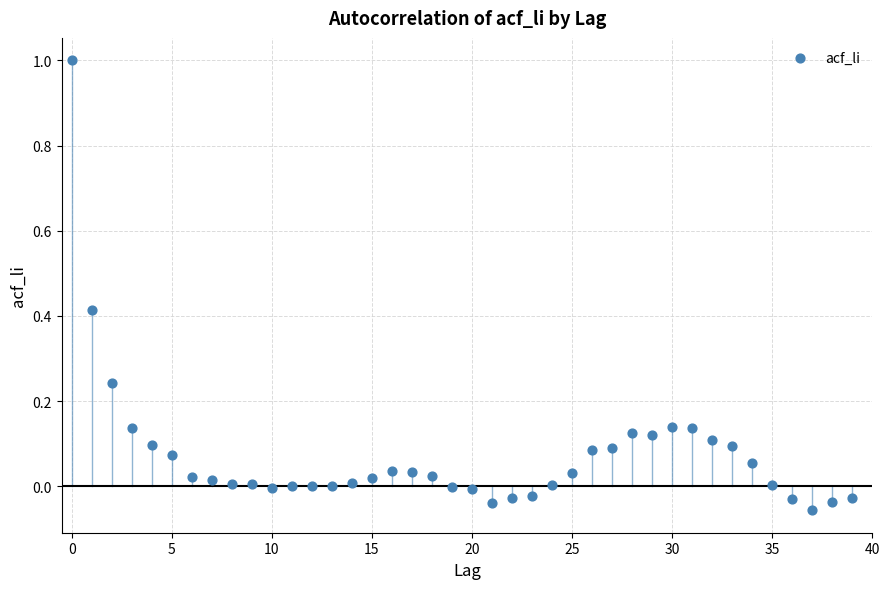

How many points are shown in the scatter plot?

40